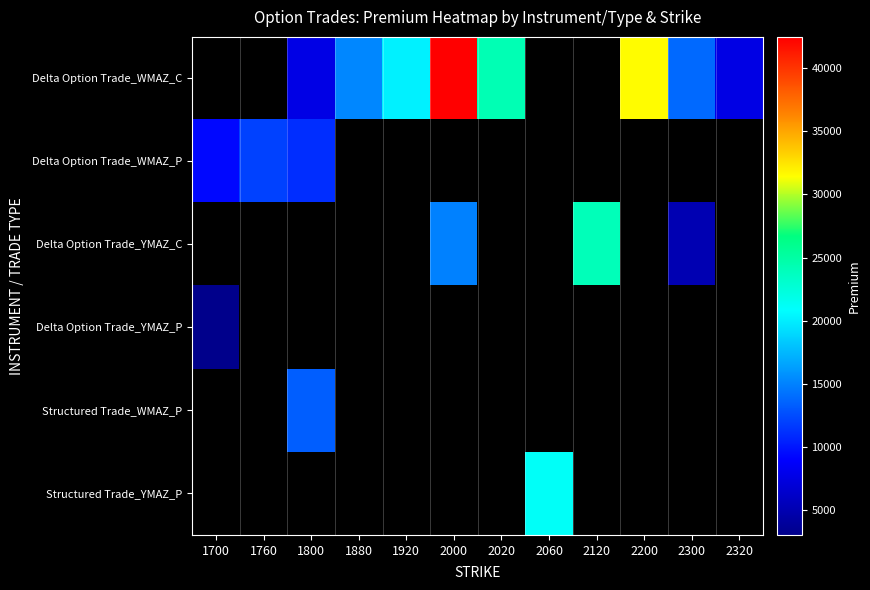

What is the maximum value shown in the chart?

42468.0